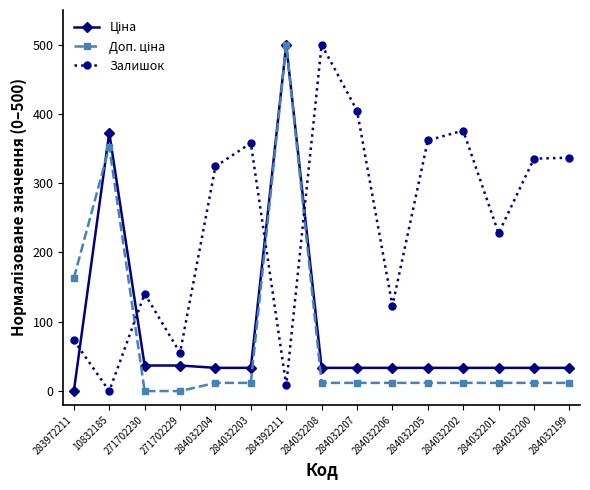

Which series changed the most between 271702229 and 284032204?

Залишок